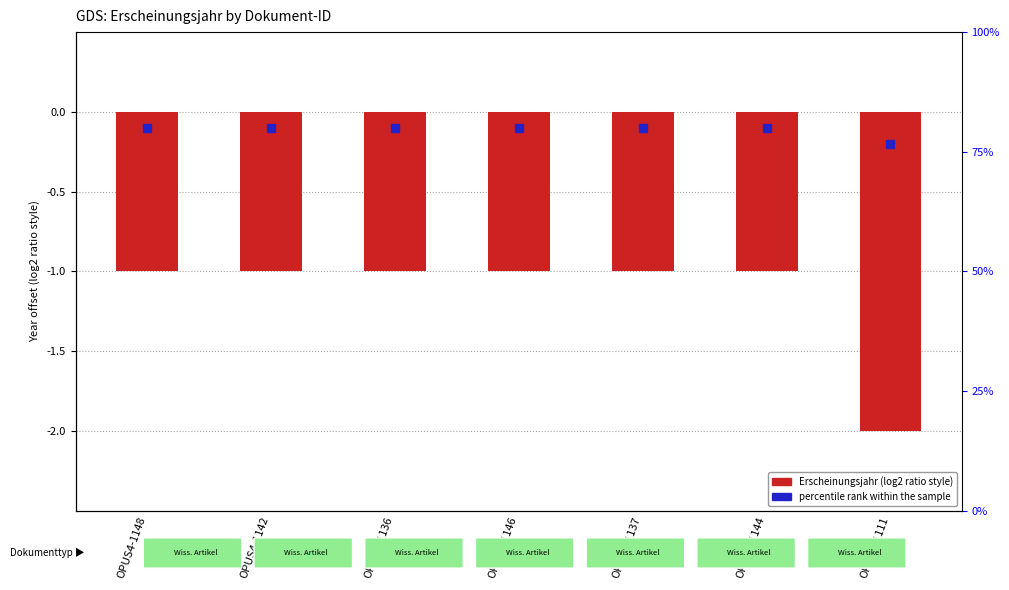

Read the value at OPUS4-1136.

-1